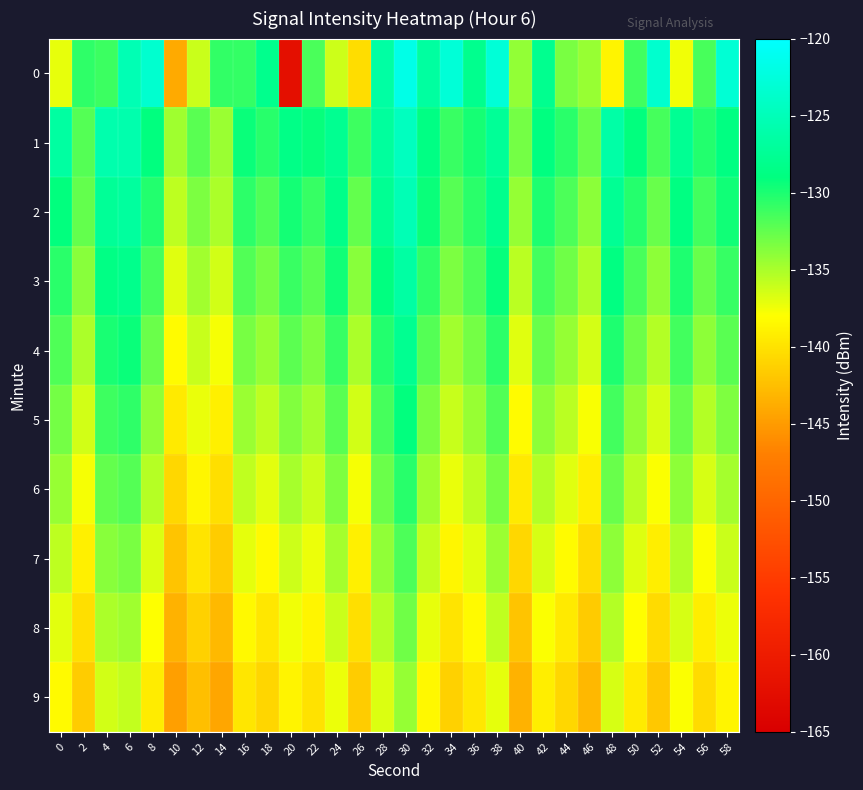

At which category is the sum across all series the highest?

30